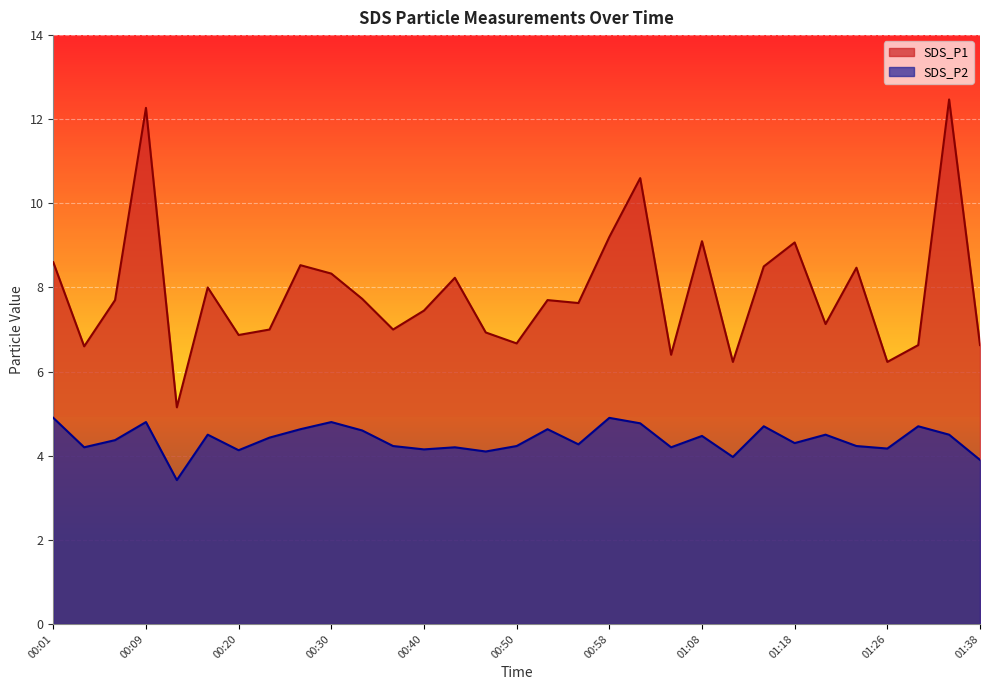

List the labels in order of SDS_P2 value, smallest first.

00:12, 01:38, 01:13, 00:48, 00:20, 00:40, 01:26, 00:04, 00:43, 01:03, 00:38, 00:50, 01:23, 00:55, 01:18, 00:07, 00:23, 01:08, 00:15, 01:21, 01:33, 00:33, 00:25, 00:53, 01:16, 01:28, 01:01, 00:09, 00:30, 00:01, 00:58